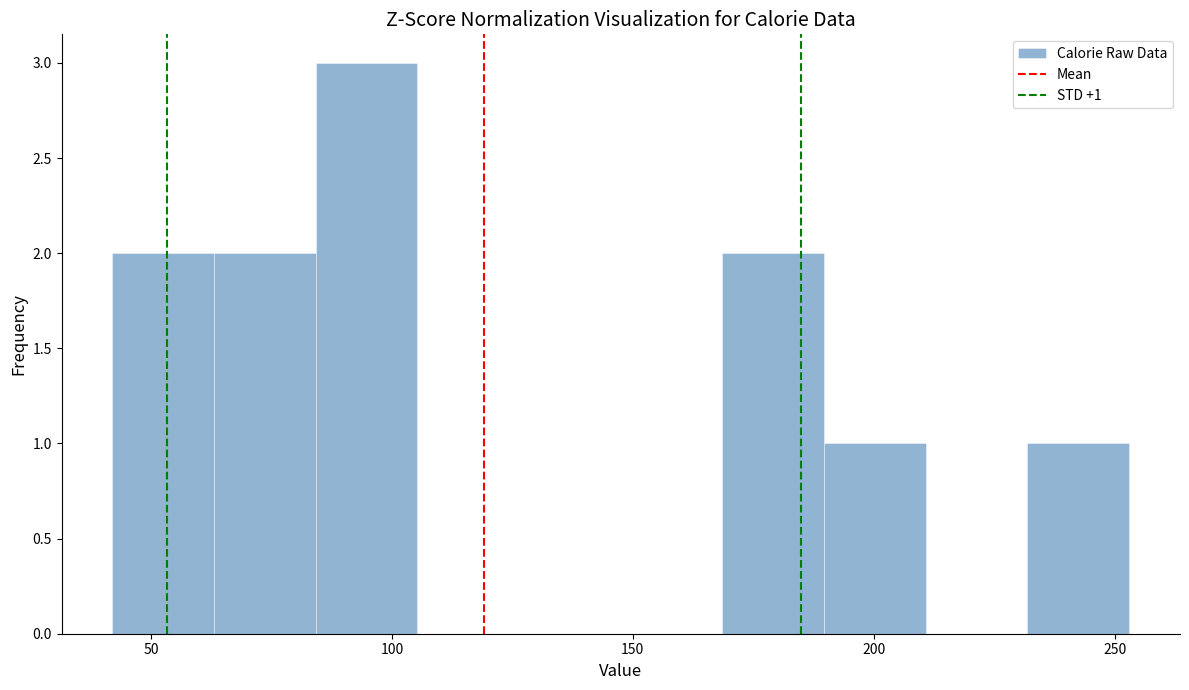

Over which range of the x-axis is the bar tallest?

85 to 105